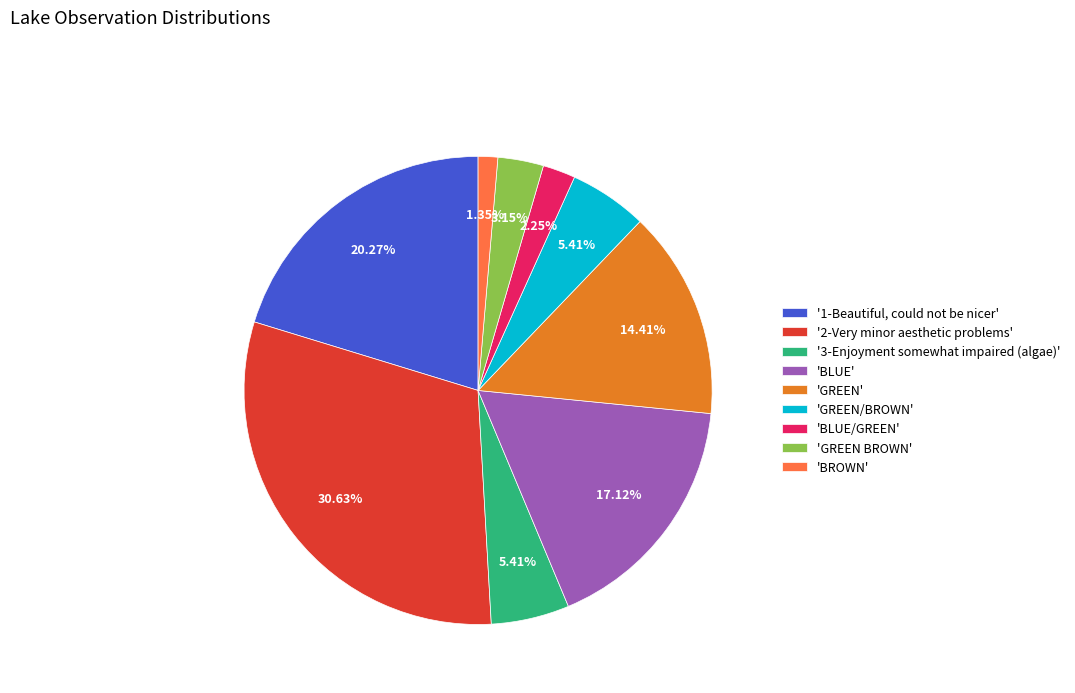

Is there any slice that represents more than half of the pie?

No